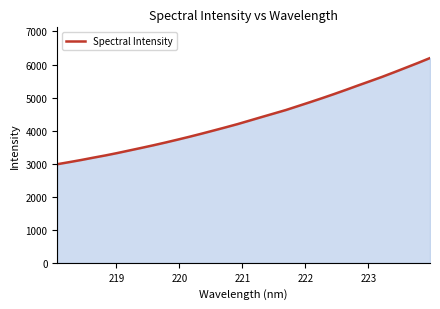

What is the greatest value displayed?

6196.5